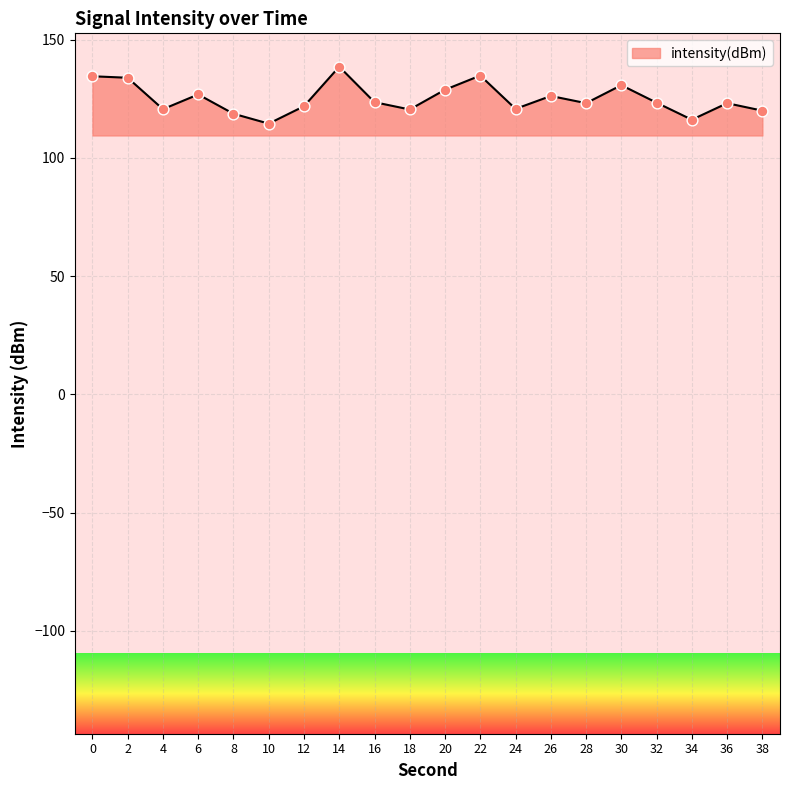

Approximately how many times larger is the value at 38 compared to 28?

1.0